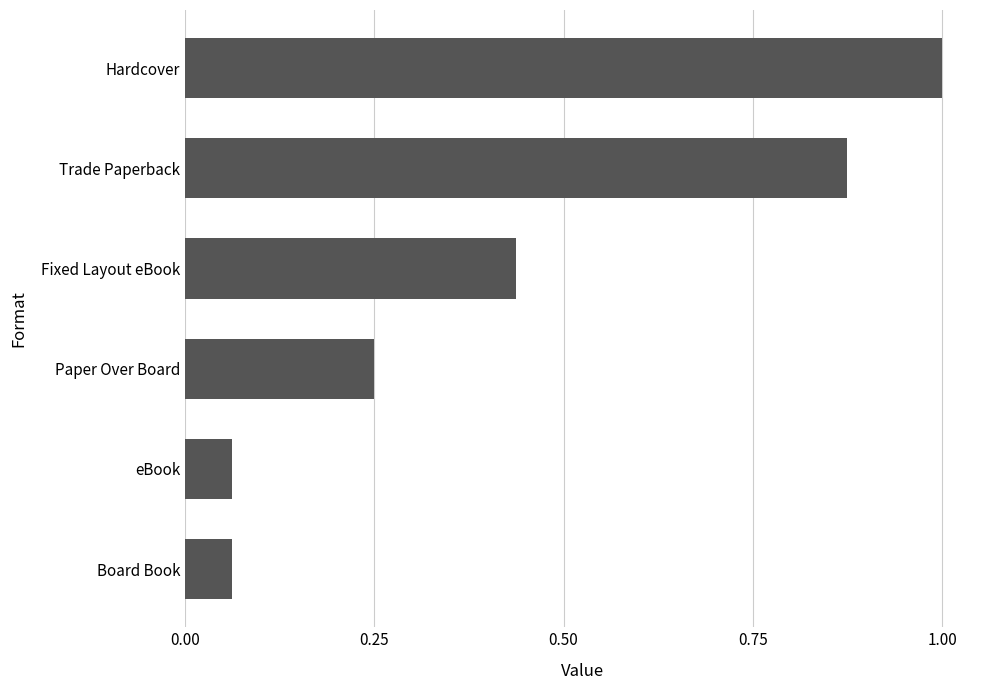

The value at Fixed Layout eBook is 0.2. True or false?

False